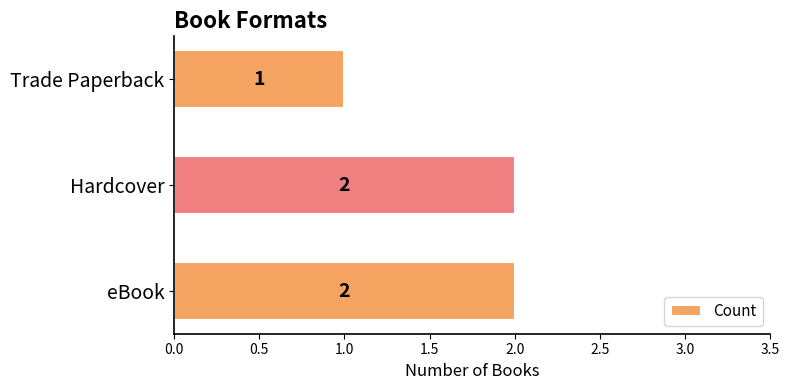

Which has a higher value, Trade Paperback or Hardcover?

Hardcover